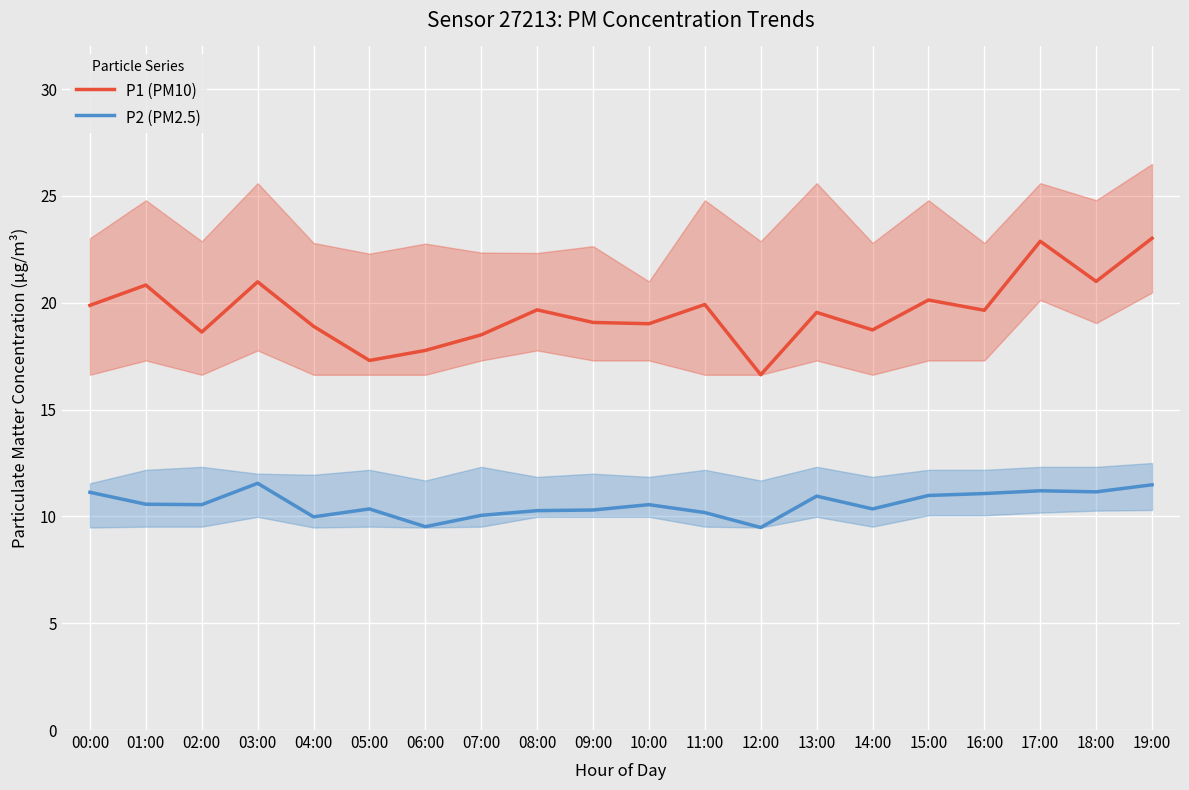

Where is P2 (PM2.5) nearest to the value 10?

04:00